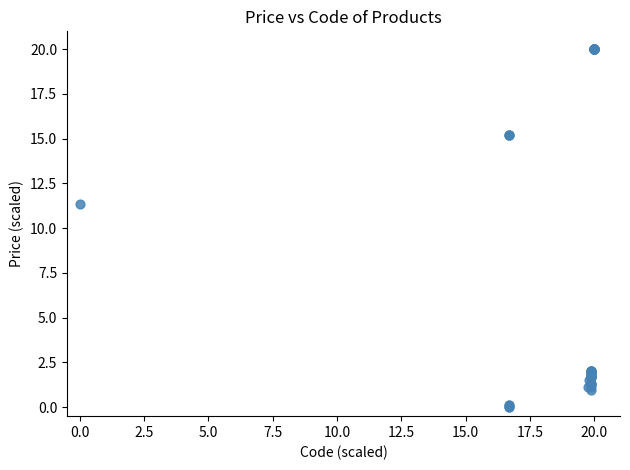

What Y value in the scatter plot is closest to 10?

11.3